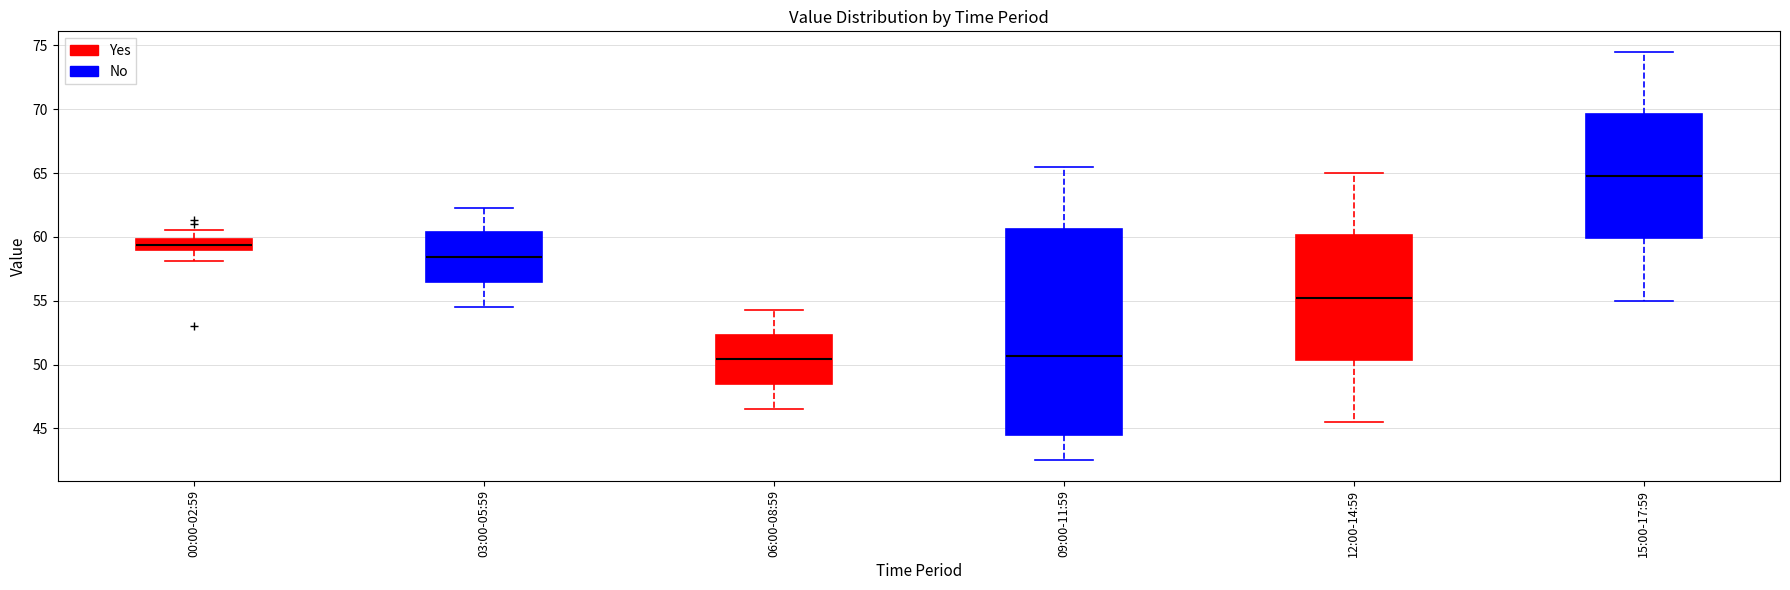

Reading left to right, transcribe this box plot: for each box, give where its median line is, the range the box spans, and where its two whiskers end, as read against the y-axis. The values are not printed on the chart, so give them approximately, as read against the axis.

00:00-02:59: median 59.5, box 59.0 to 60.0, whiskers 58.0 to 60.5
03:00-05:59: median 58.5, box 56.5 to 60.5, whiskers 54.5 to 62.5
06:00-08:59: median 50.5, box 48.5 to 52.5, whiskers 46.5 to 54.5
09:00-11:59: median 50.5, box 44.5 to 60.5, whiskers 42.5 to 65.5
12:00-14:59: median 55.5, box 50.5 to 60.0, whiskers 45.5 to 65.0
15:00-17:59: median 65.0, box 60.0 to 69.5, whiskers 55.0 to 74.5